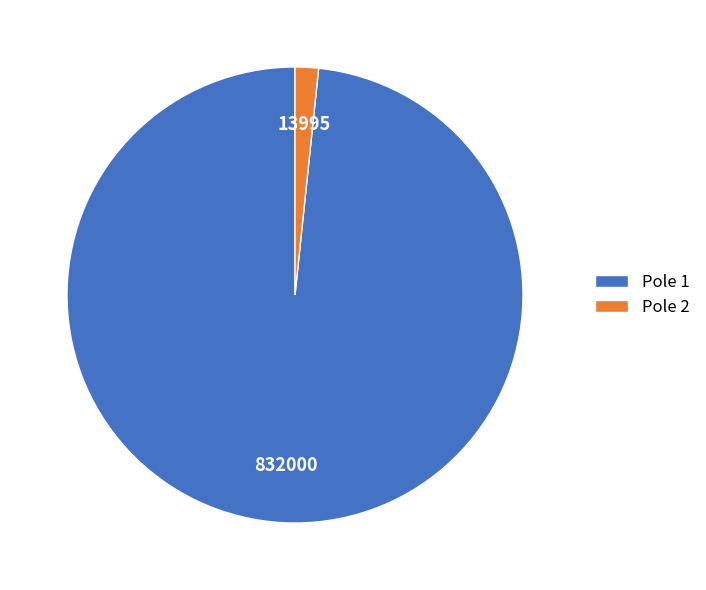

Which category accounts for the majority?

Pole 1